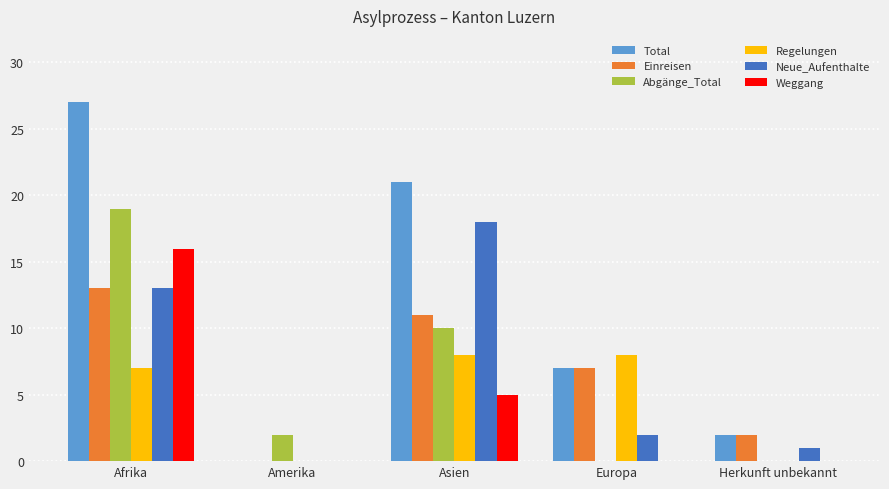

What is the maximum value for Neue_Aufenthalte?

18